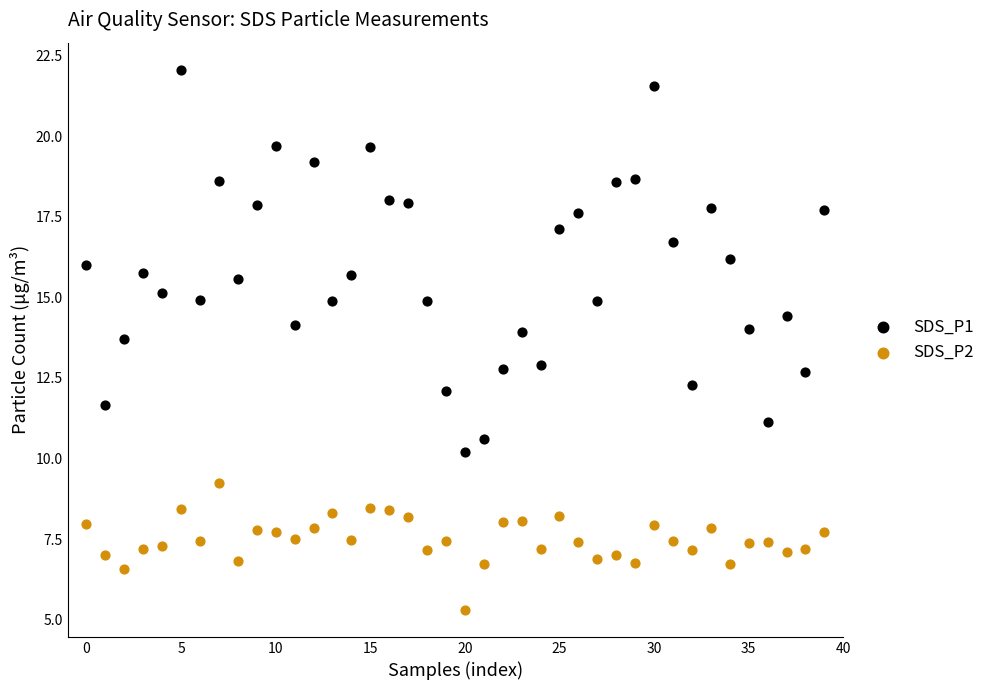

Which series has the widest spread of Y values?

SDS_P1